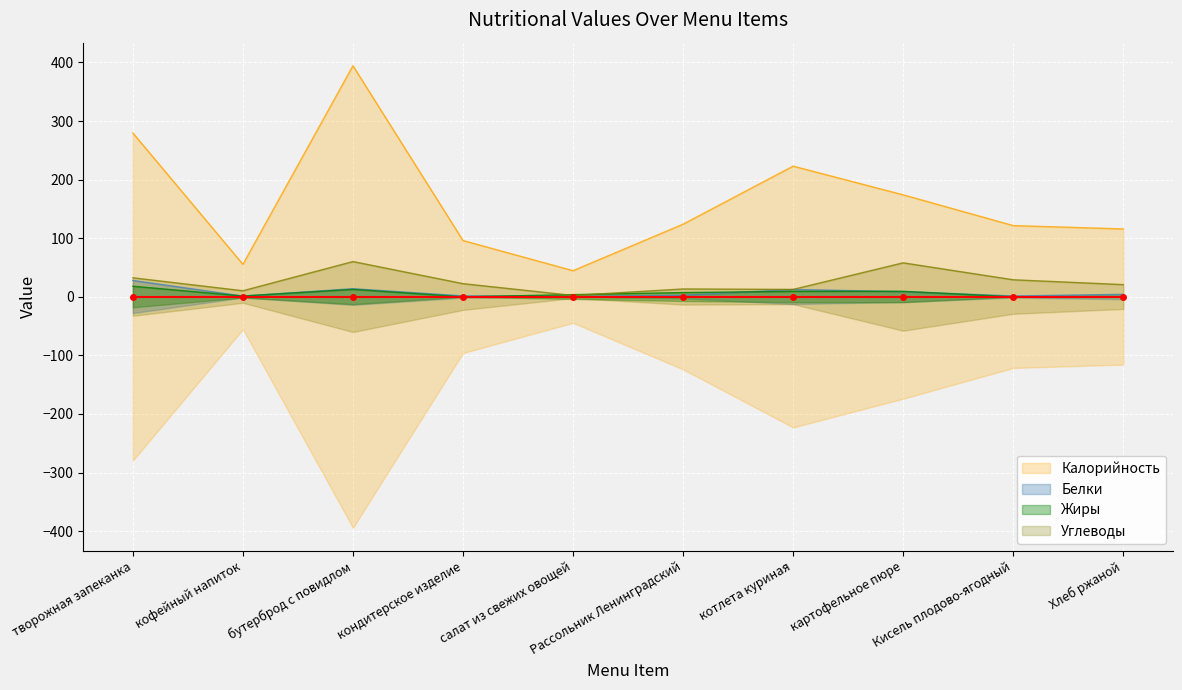

Reading right to left, extract all data points from this chart.

Калорийность: 115.8	121.5	174.0	223.0	123.9	44.5	96.0	394.4	55.4	279.6
Белки: 4.2	1.4	8.8	12.4	2.7	0.6	1.5	13.8	1.2	27.8
Жиры: 0.7	0.0	9.3	9.2	7.2	3.7	0.0	12.6	1.3	18.0
Углеводы: 20.8	29.0	57.9	12.6	13.3	2.2	22.4	60.1	10.3	32.4